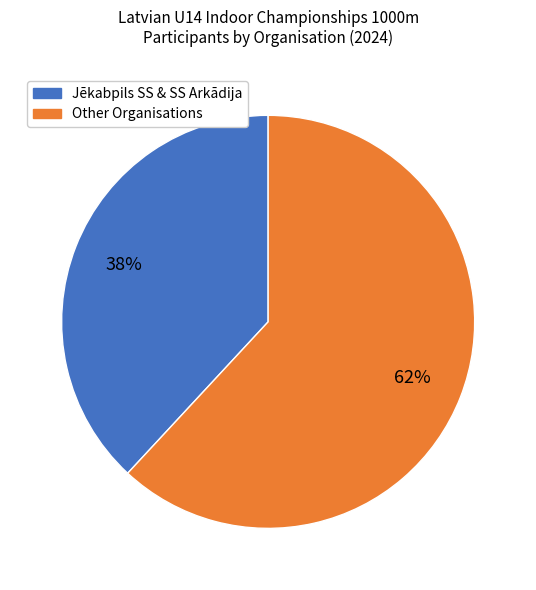

Does any single category account for the majority?

Yes